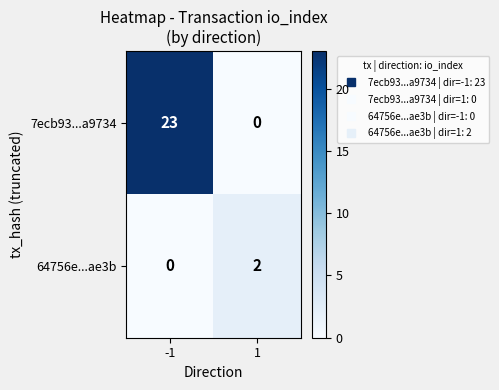

True or false: 64756e...ae3b has a value of 0 at -1.

True